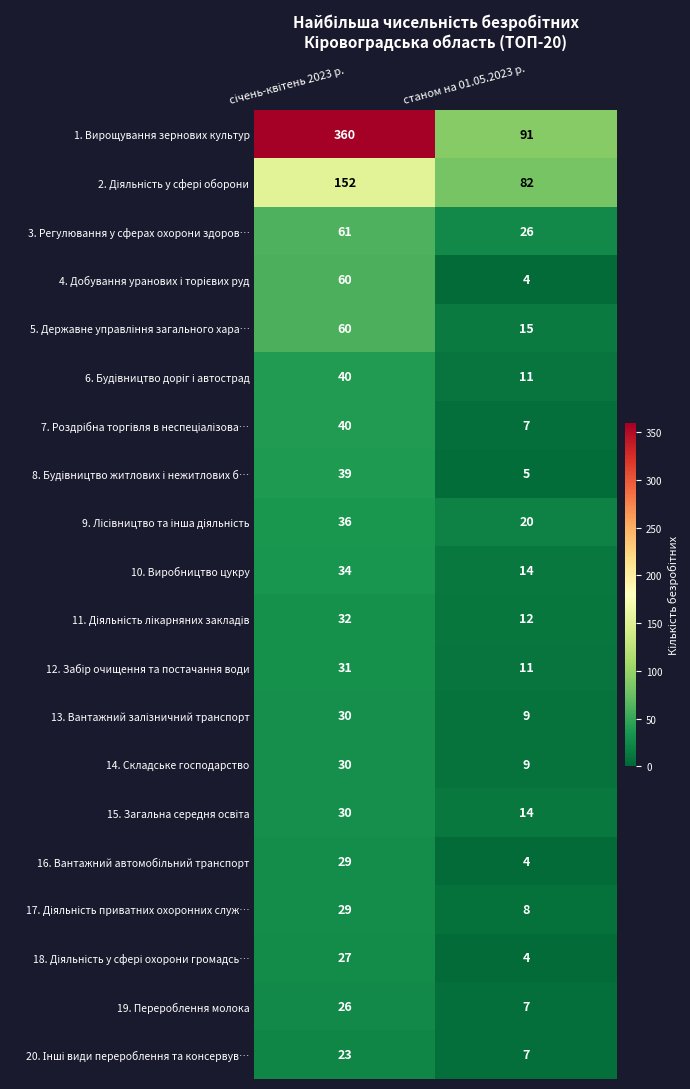

At how many categories does at least one series exceed 237?

1